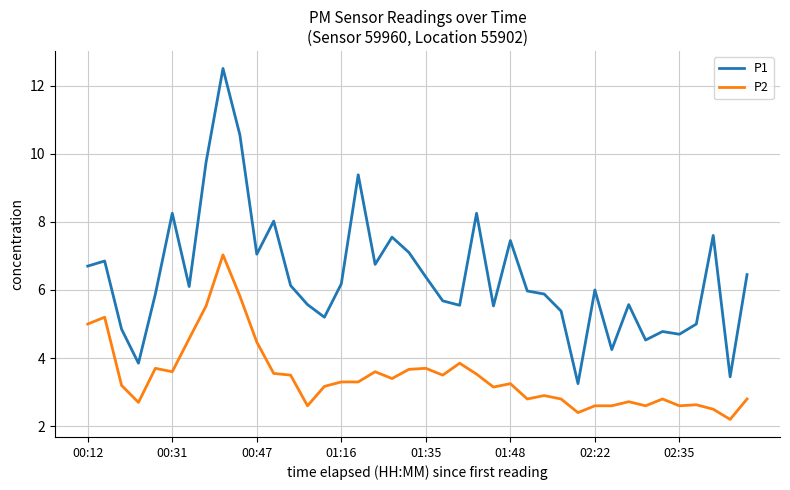

Which series has the largest range (max minus min)?

P1